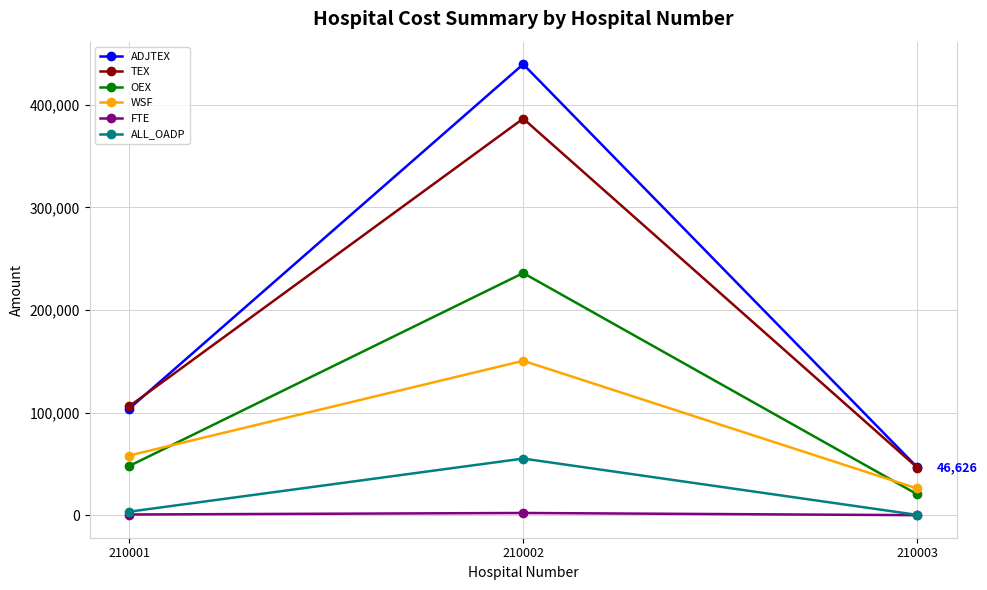

Rank the series by their maximum value, from highest to lowest.

ADJTEX, TEX, OEX, WSF, ALL_OADP, FTE